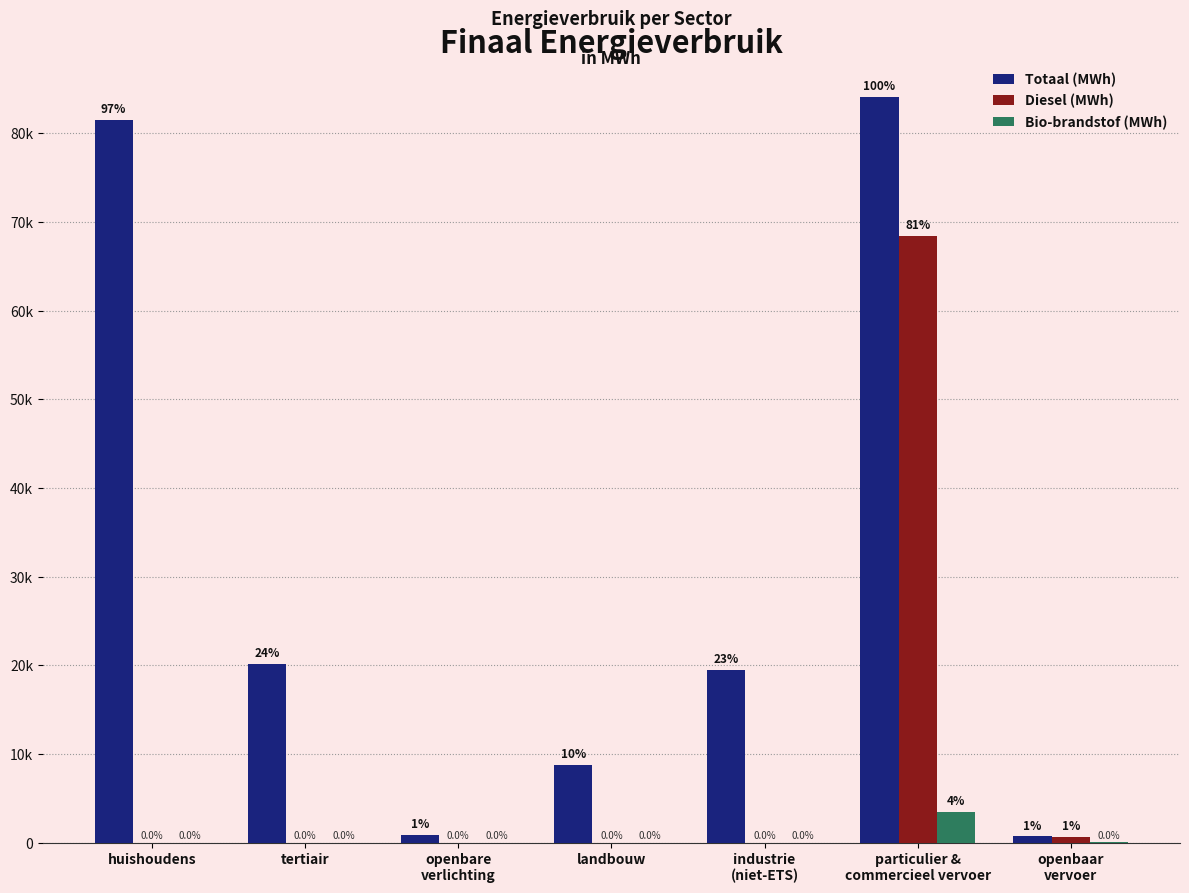

Does the chart contain stacked bars?

No